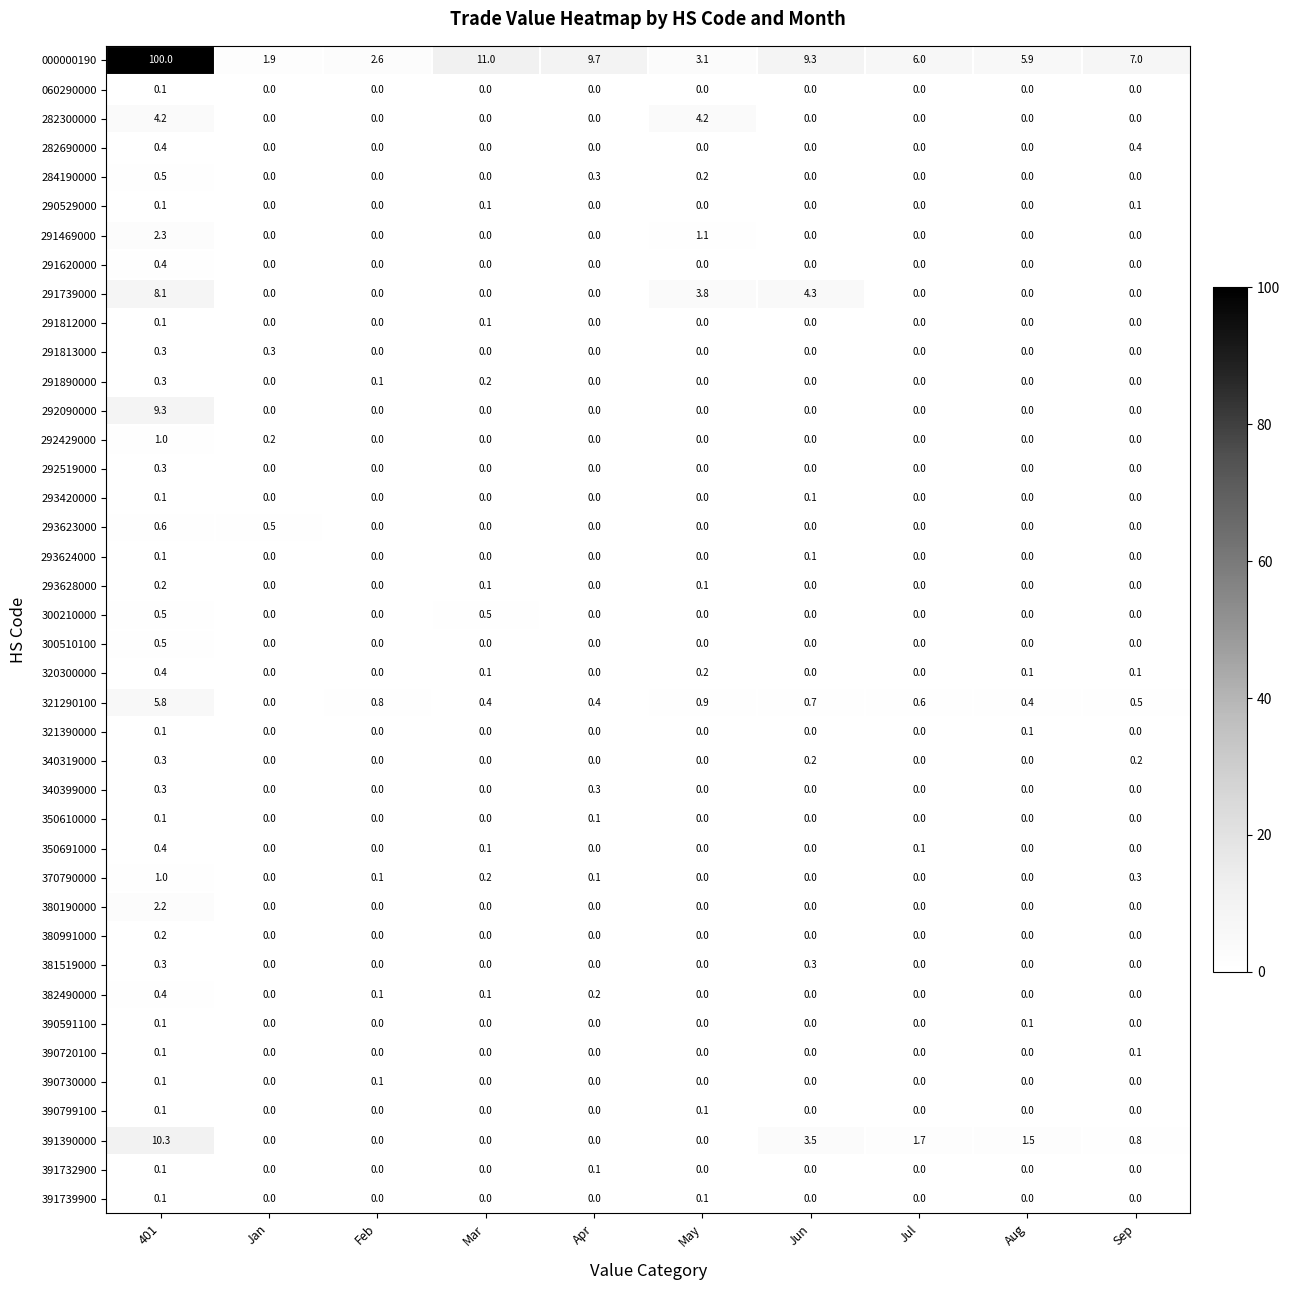

What is the difference between the highest and lowest values at 401?

99.9